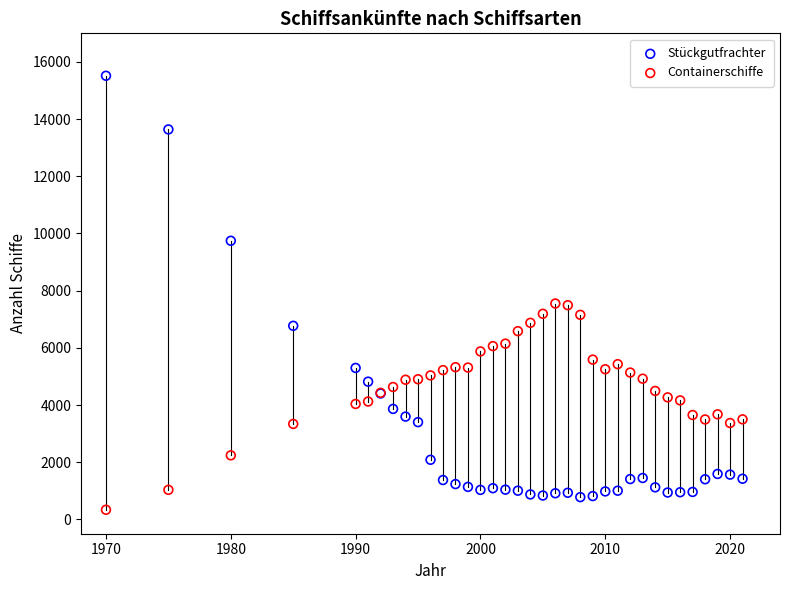

Which series reaches the maximum Y coordinate?

Stückgutfrachter